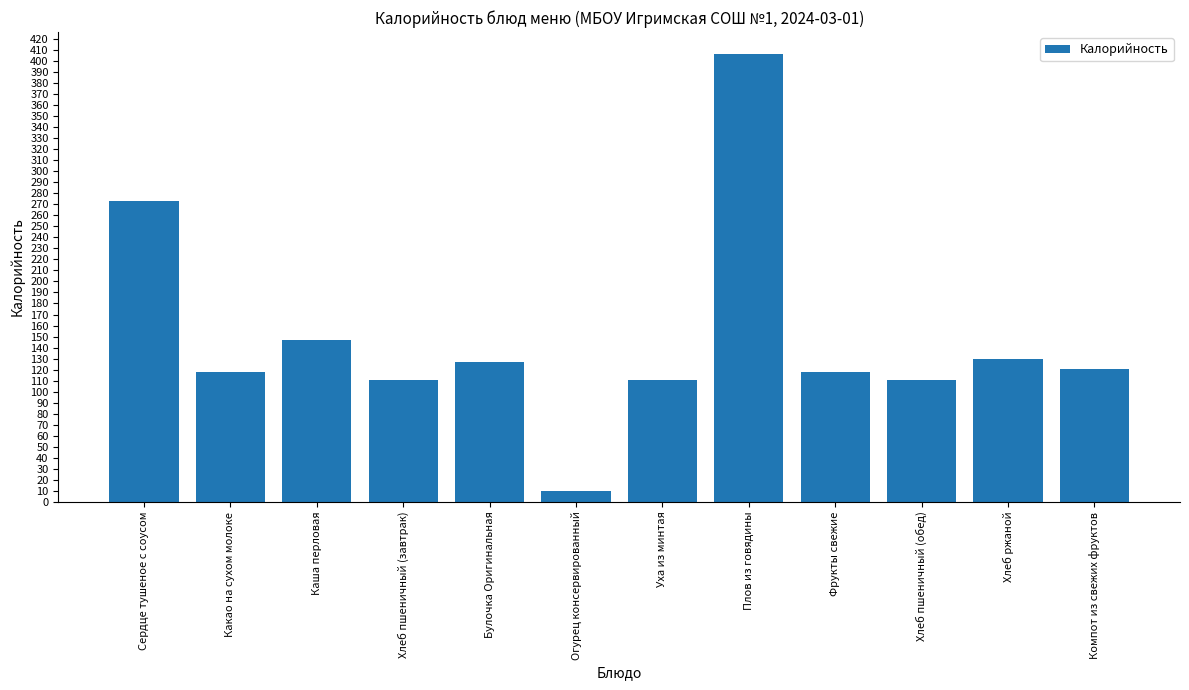

What is the change in value from Каша перловая to Булочка Оригинальная?

-20